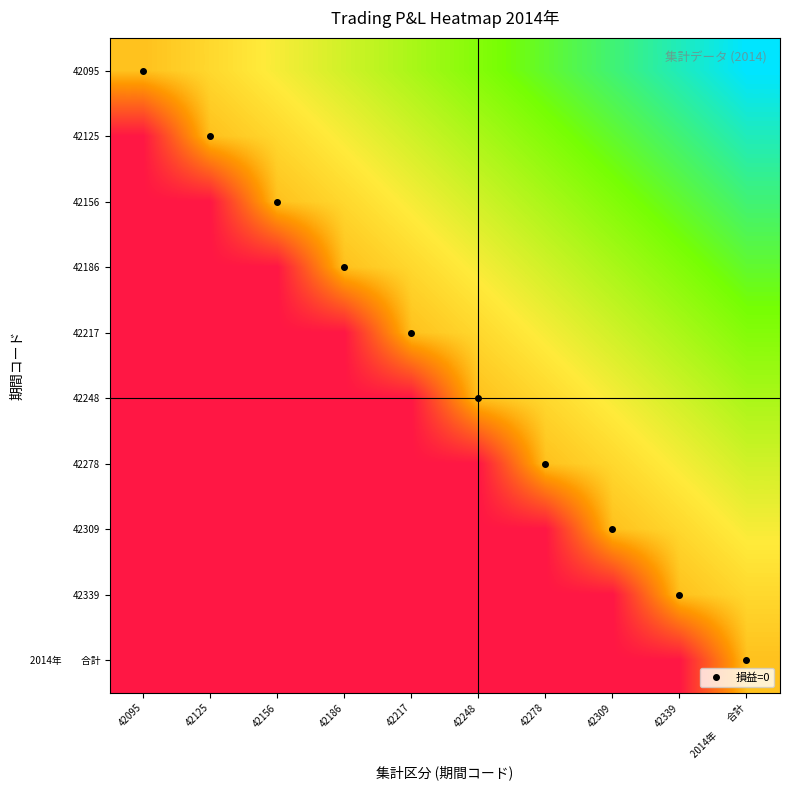

Which series has the largest total across all categories?

42095